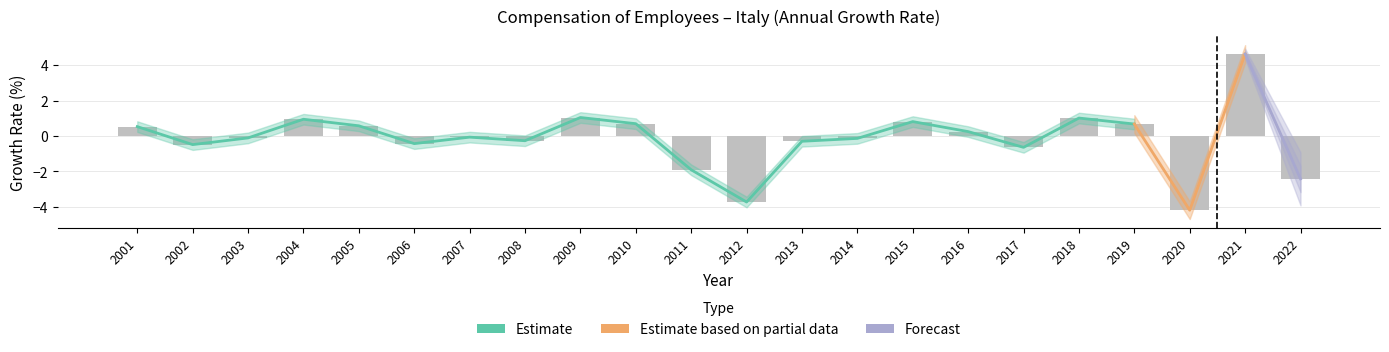

Does the chart contain stacked bars?

No